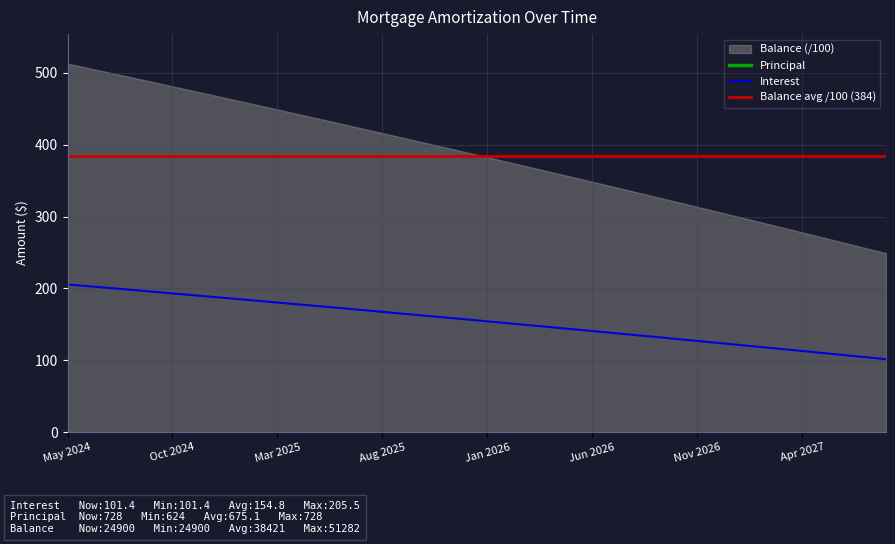

Where does the Interest series first go above 156?

May 2024